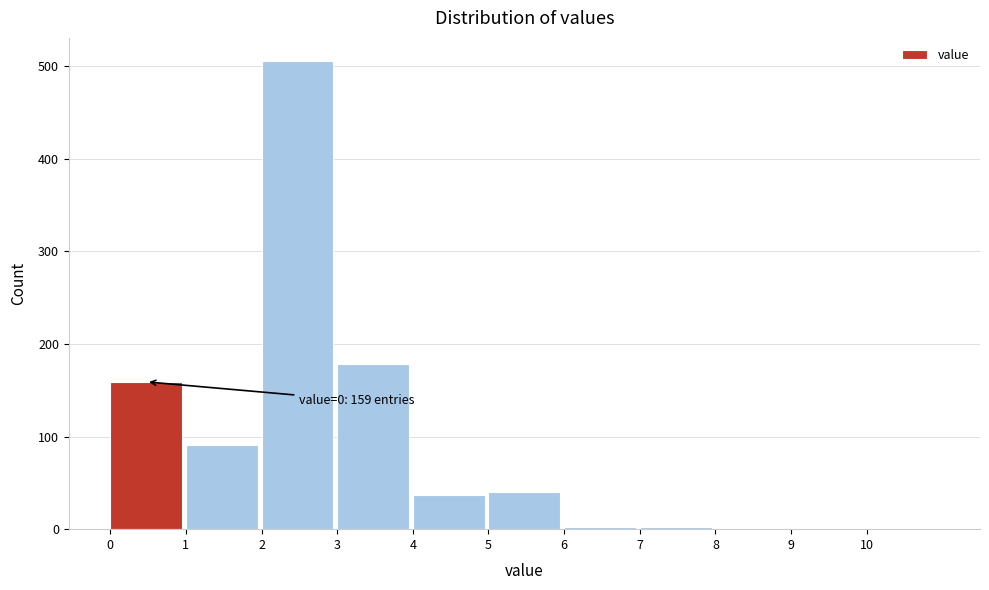

Which range on the x-axis has the tallest bar?

2 to 3